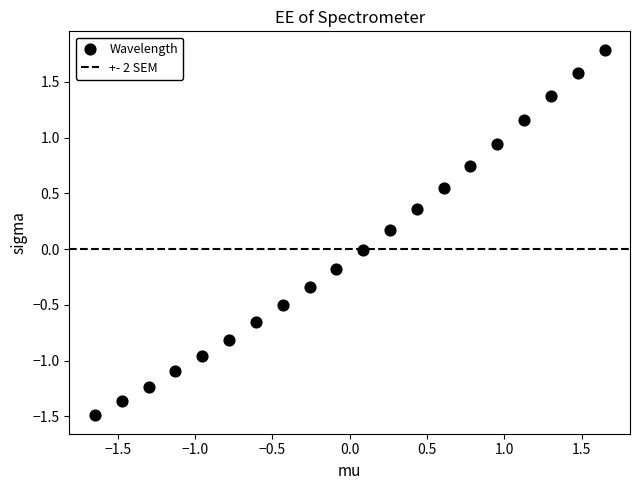

What is the range of X values (max minus min)?

3.3